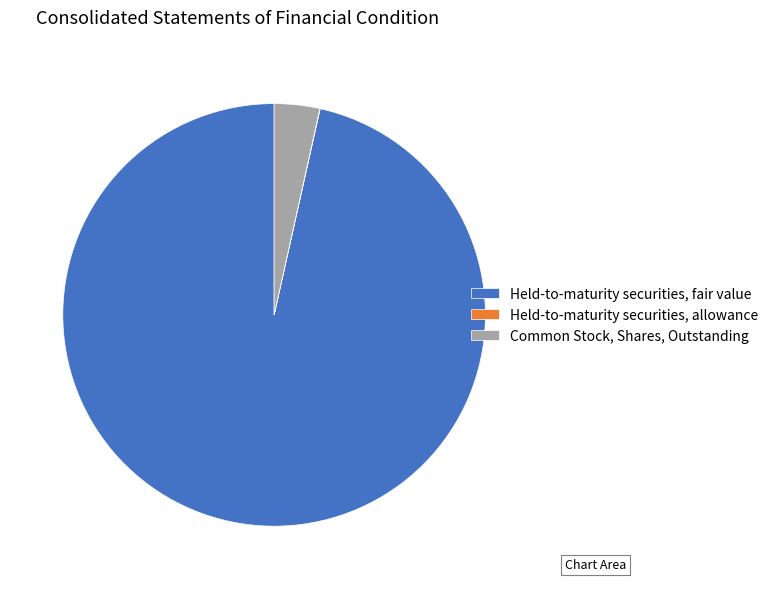

The Common Stock, Shares, Outstanding slice represents 3% of the pie. True or false?

True